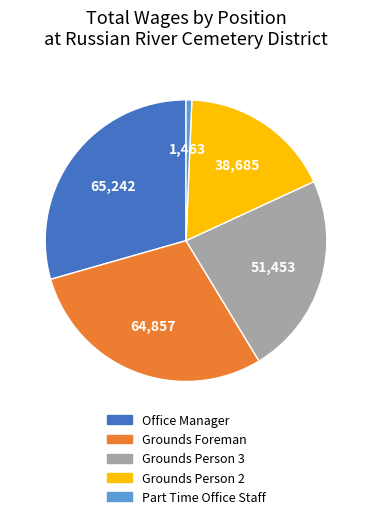

Count the number of slices in the pie.

5